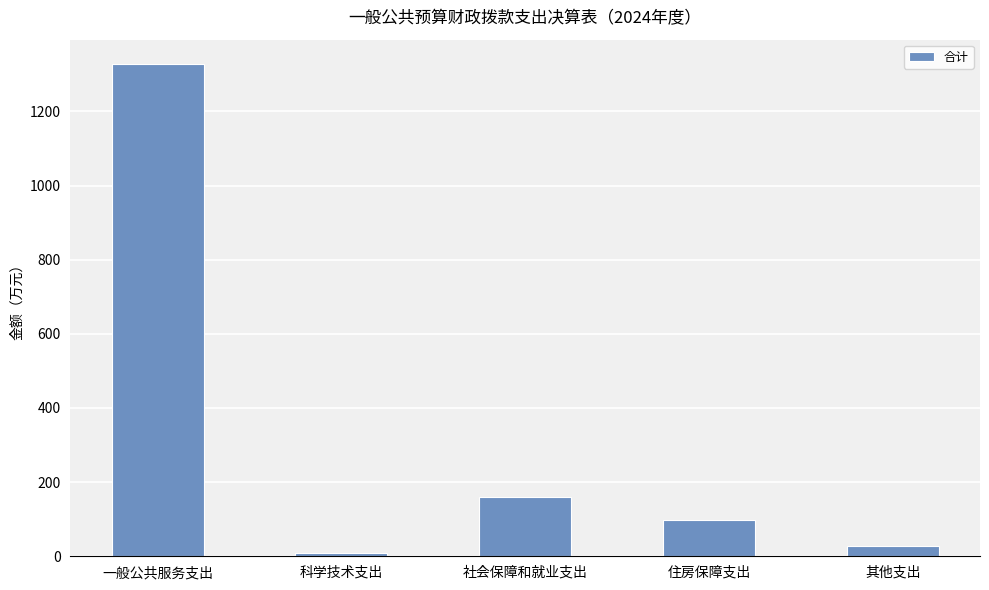

What is the average value?

324.2